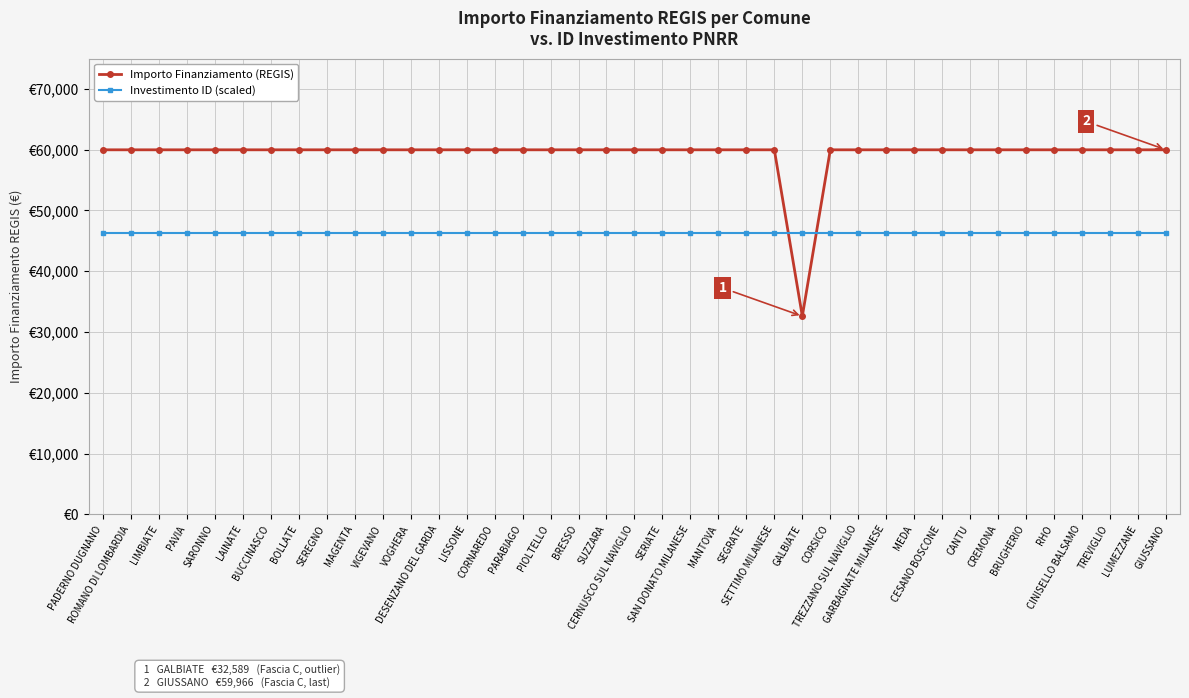

What is the sum of all Importo Finanziamento (REGIS) values?

2311297.0